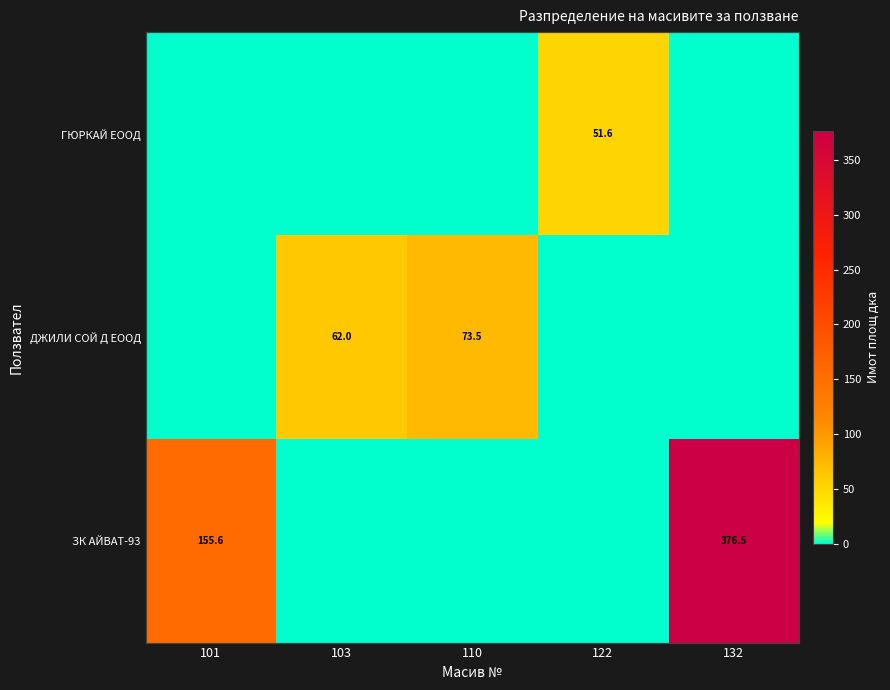

Rank the series by their average value, from highest to lowest.

ЗК АЙВАТ-93, ДЖИЛИ СОЙ Д ЕООД, ГЮРКАЙ ЕООД